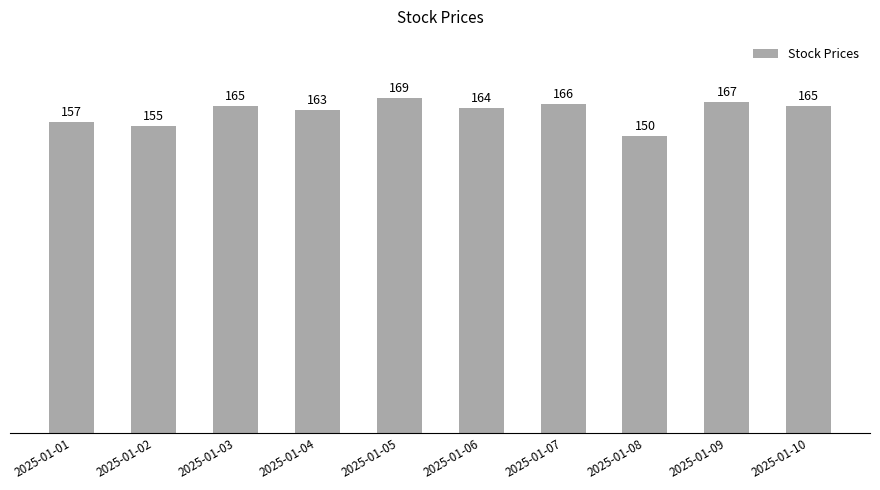

Where is the data nearest to the value 159?

2025-01-01